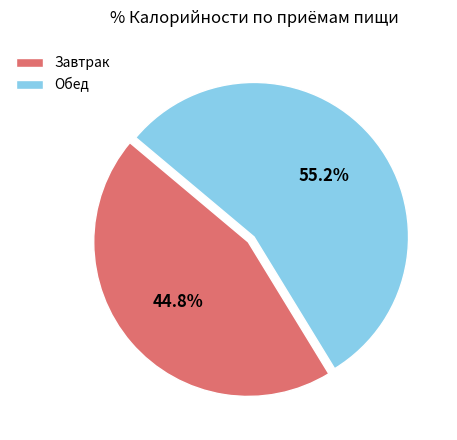

Which has a higher value, Обед or Завтрак?

Обед